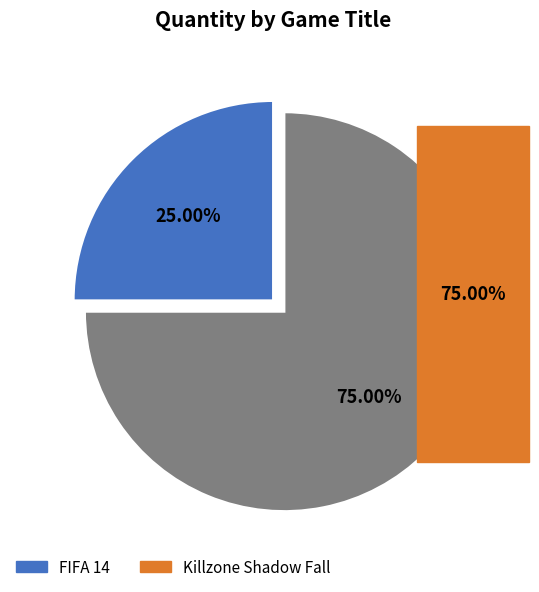

Which slice represents more than half of the pie?

Killzone Shadow Fall